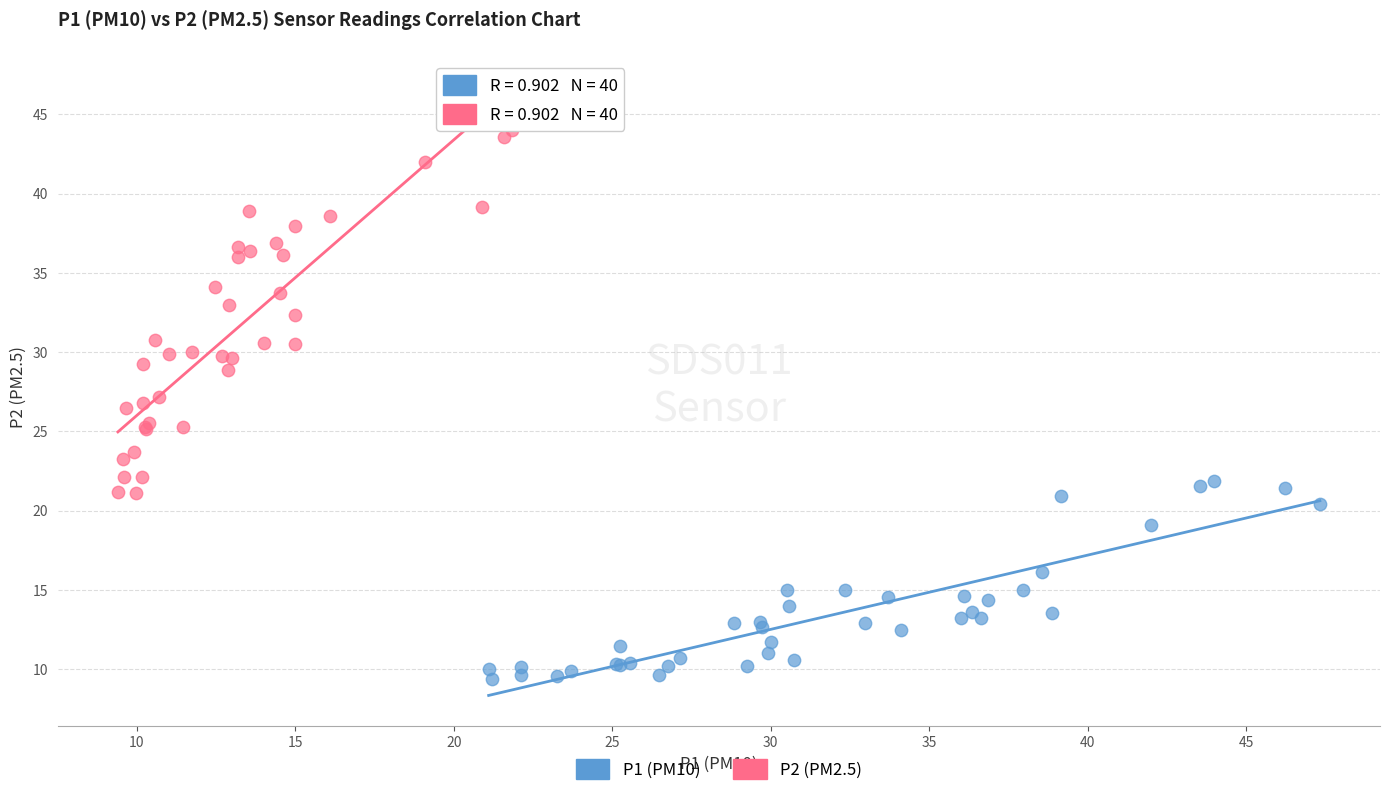

Which series contains the highest Y value?

P2 (PM2.5)